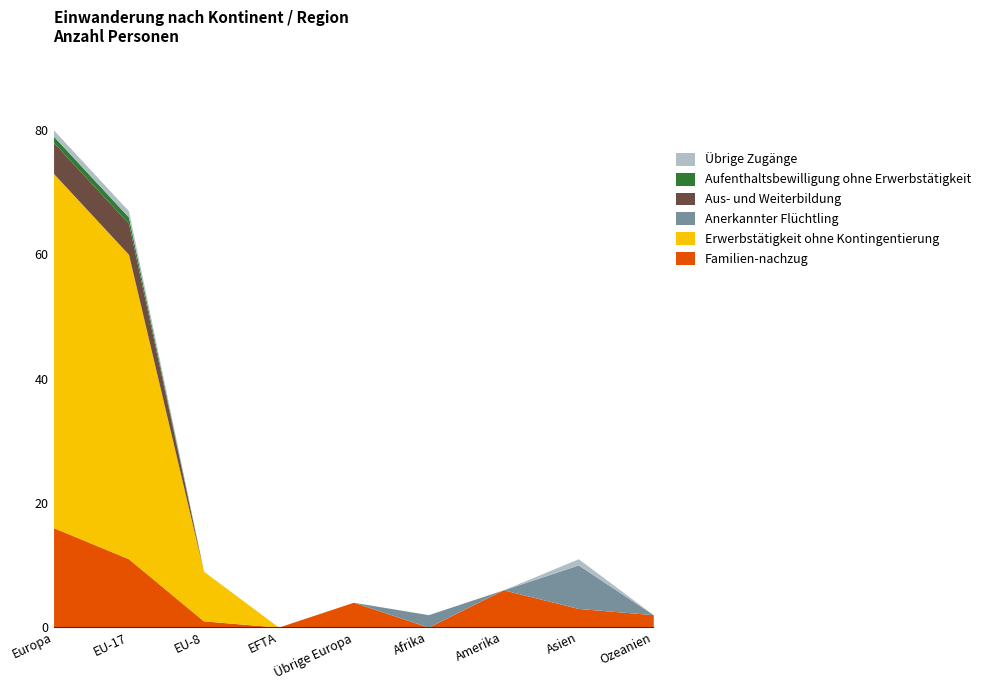

True or false: Aus- und Weiterbildung has a value of 0 at EU-8.

True